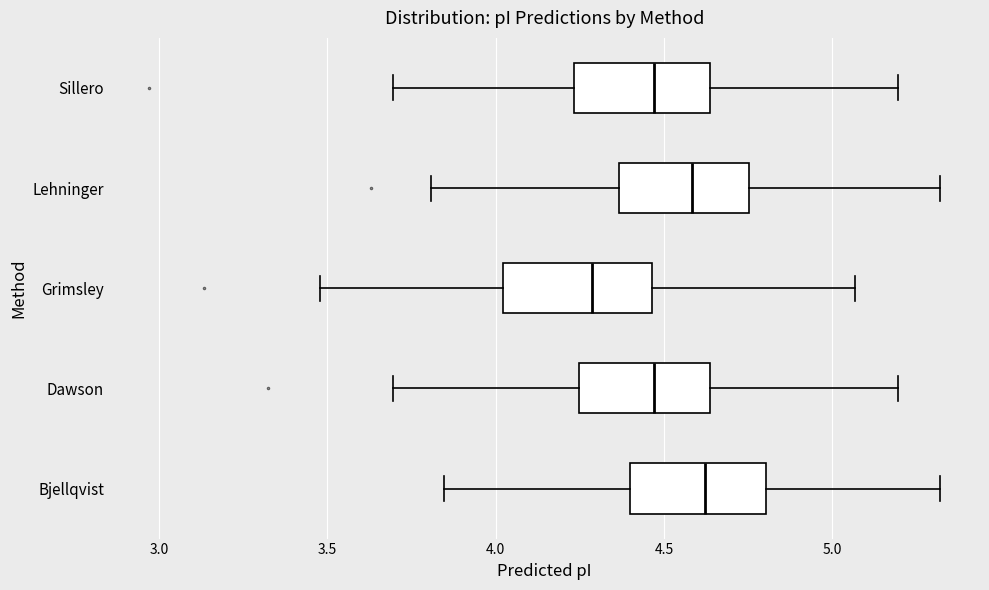

Reading bottom to top, transcribe this box plot: for each box, give where its median line is, the range the box spans, and where its two whiskers end, as read against the x-axis. The values are not printed on the chart, so give them approximately, as read against the axis.

Bjellqvist: median 4.60, box 4.40 to 4.80, whiskers 3.85 to 5.30
Dawson: median 4.45, box 4.25 to 4.65, whiskers 3.70 to 5.20
Grimsley: median 4.30, box 4.00 to 4.45, whiskers 3.50 to 5.05
Lehninger: median 4.60, box 4.35 to 4.75, whiskers 3.80 to 5.30
Sillero: median 4.45, box 4.25 to 4.65, whiskers 3.70 to 5.20